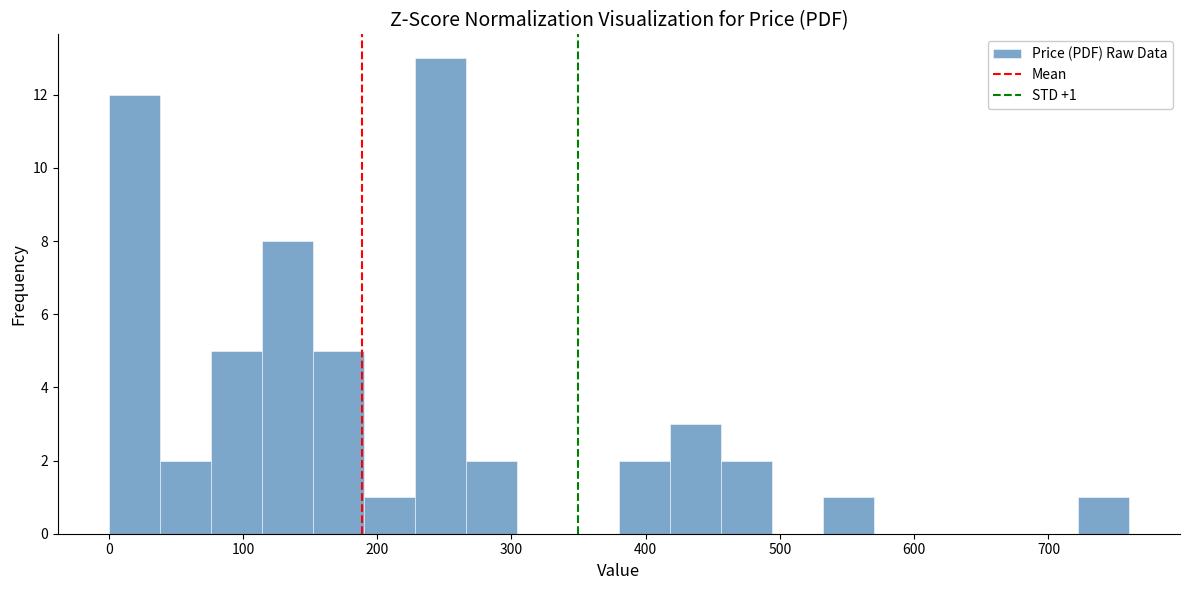

Read against the x-axis, roughly where is the centre of the tallest bar?

250